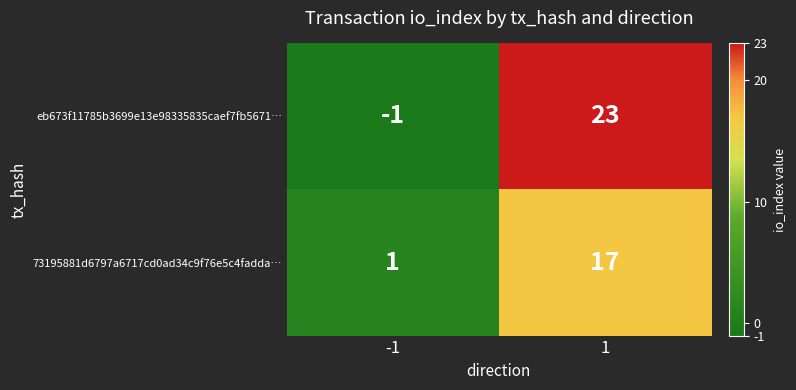

Reading left to right, list all the values displayed in this chart.

eb673f11785b3699e13e98335835caef7fb5671…: -1	23
73195881d6797a6717cd0ad34c9f76e5c4fadda…: 1	17